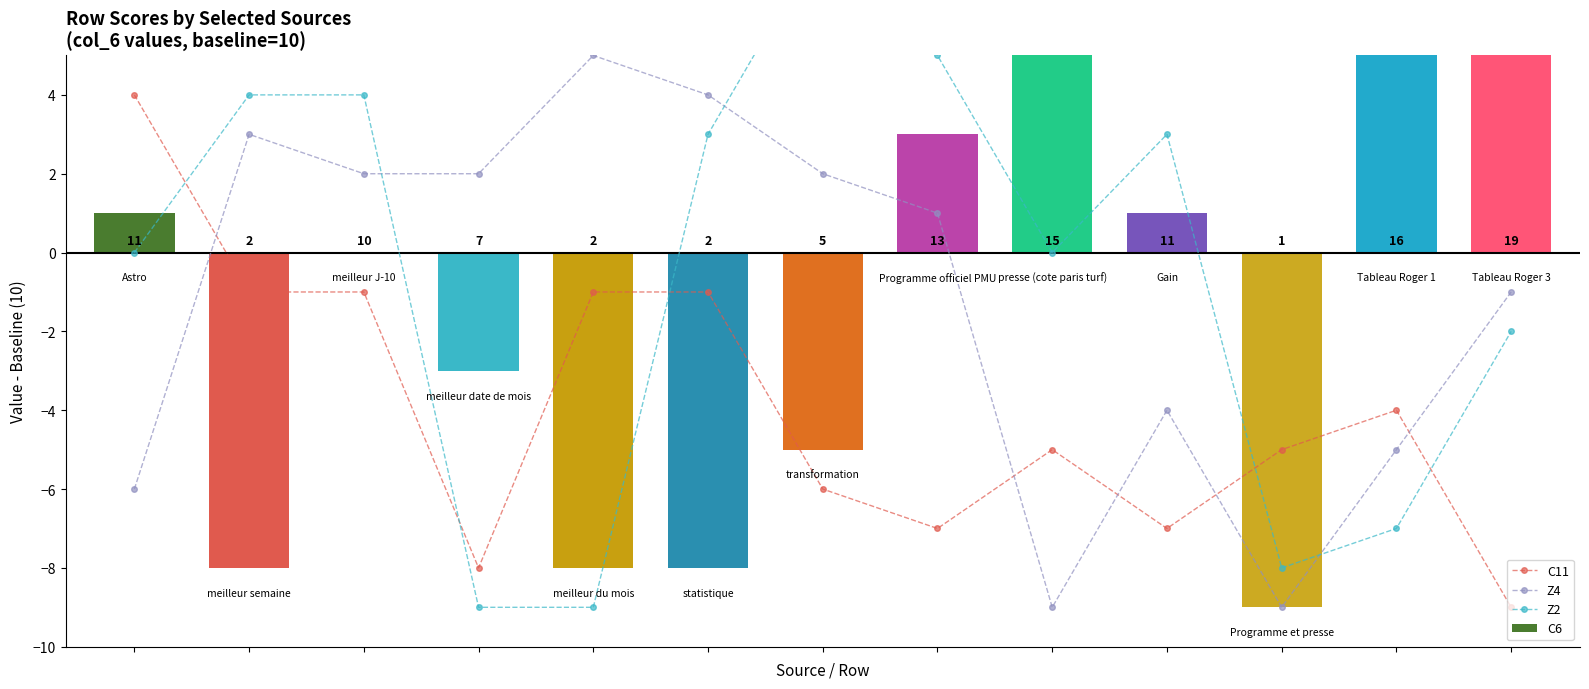

What is the maximum value shown in the chart?

9